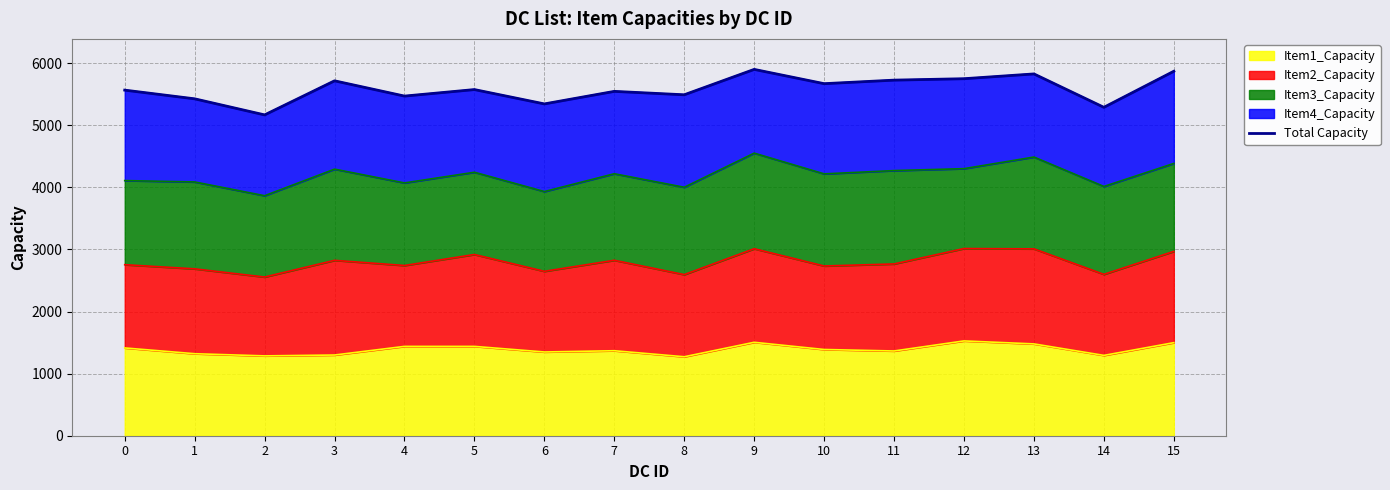

The value at 5 is 5576. True or false?

True